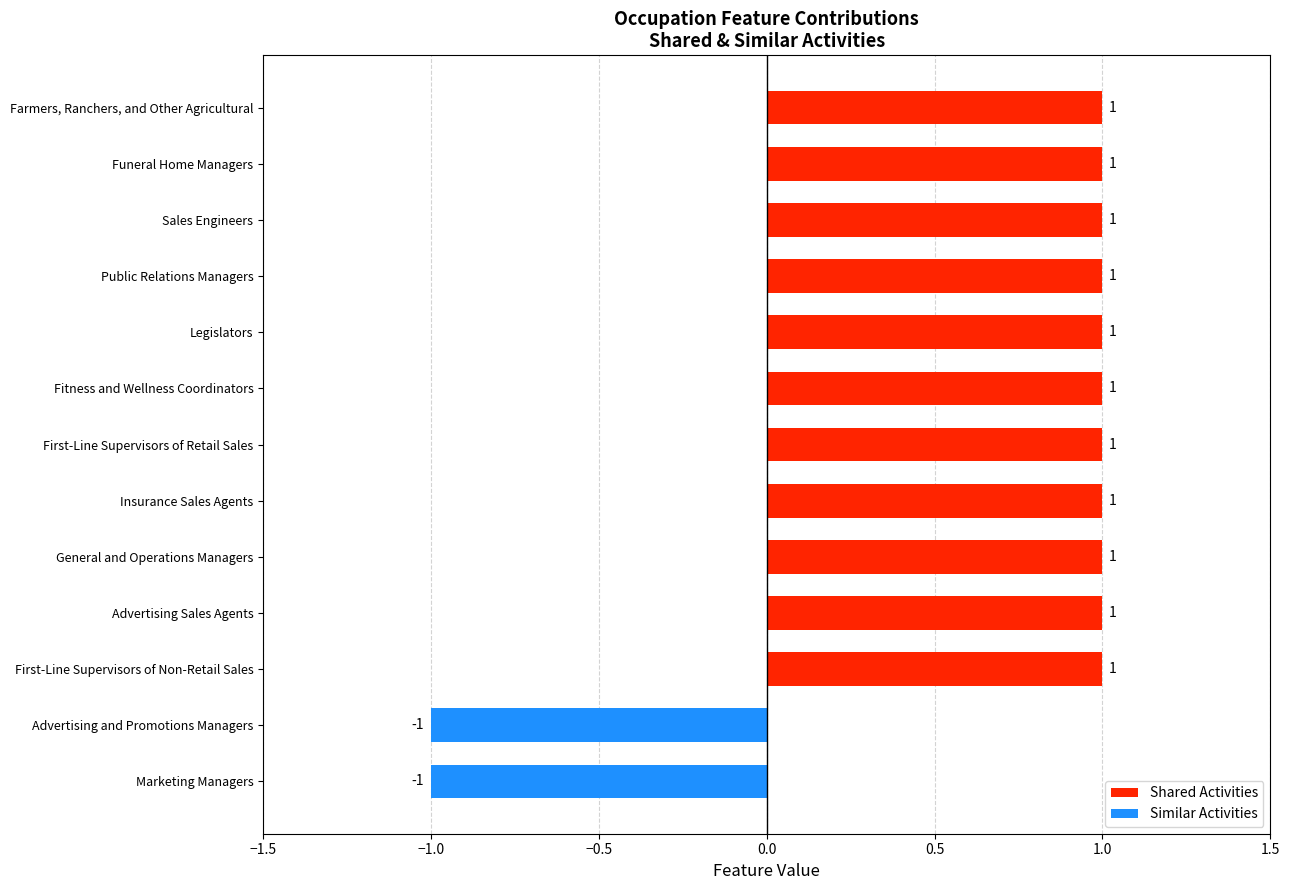

How many bars are there in total?

13